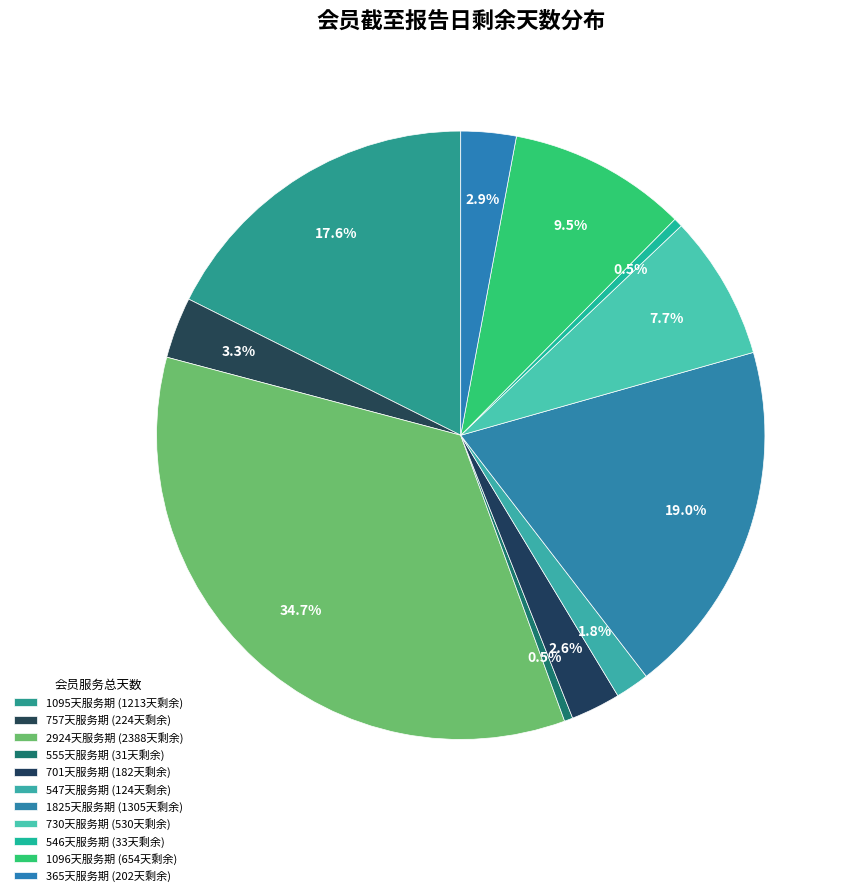

Which category has the biggest portion of the pie?

2924